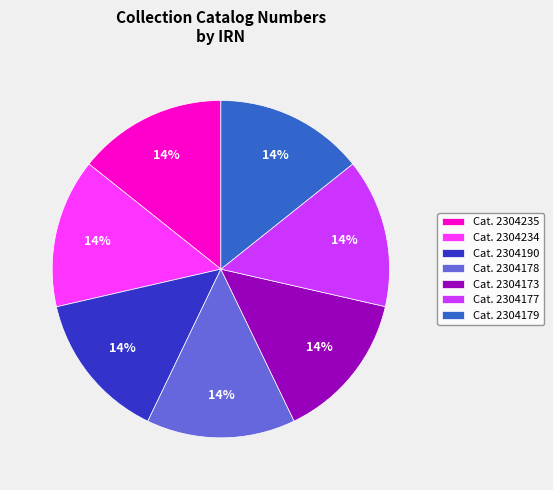

What percentage is the Cat. 2304235 slice, to the nearest percent?

14%